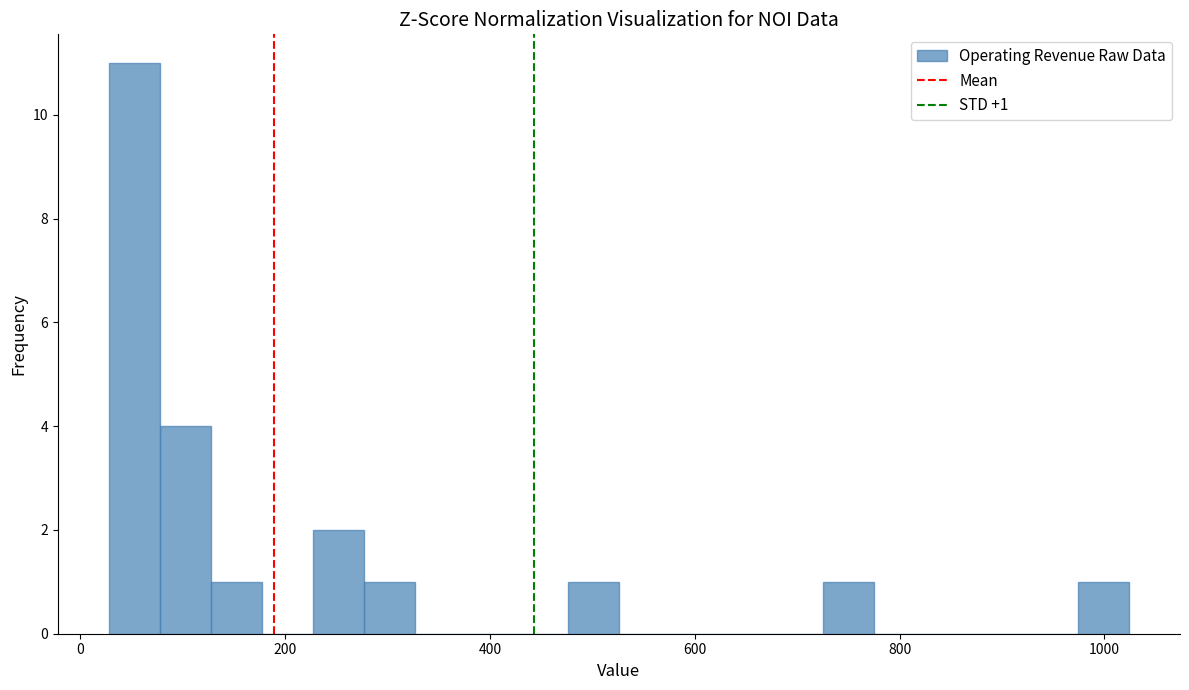

Read against the x-axis, roughly where is the centre of the tallest bar?

60